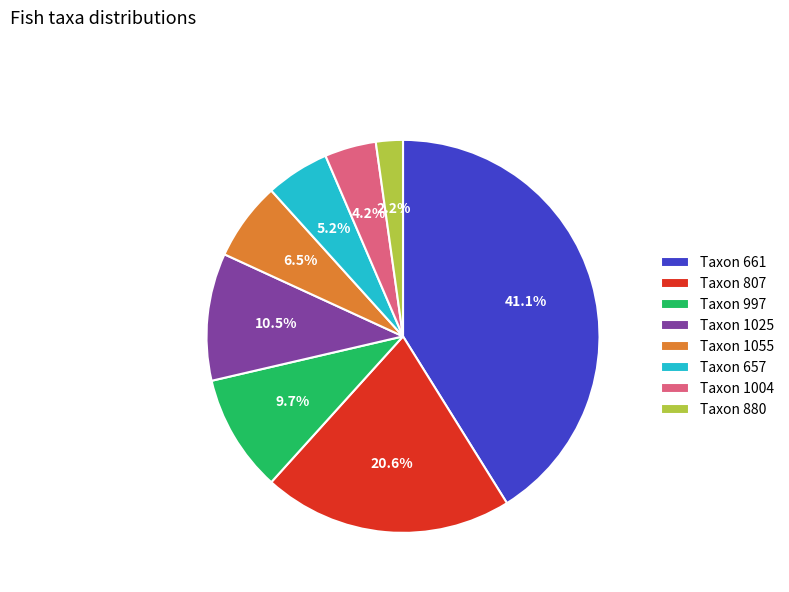

Does any single category account for the majority?

No